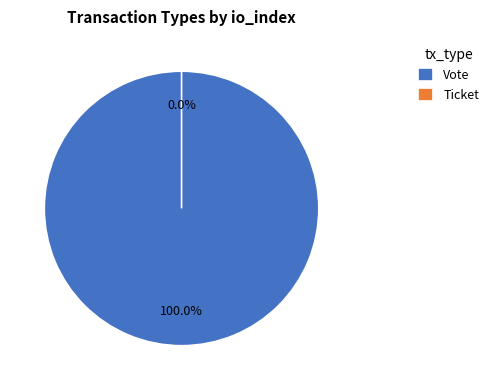

Is it true that Vote is 89% of the pie?

False